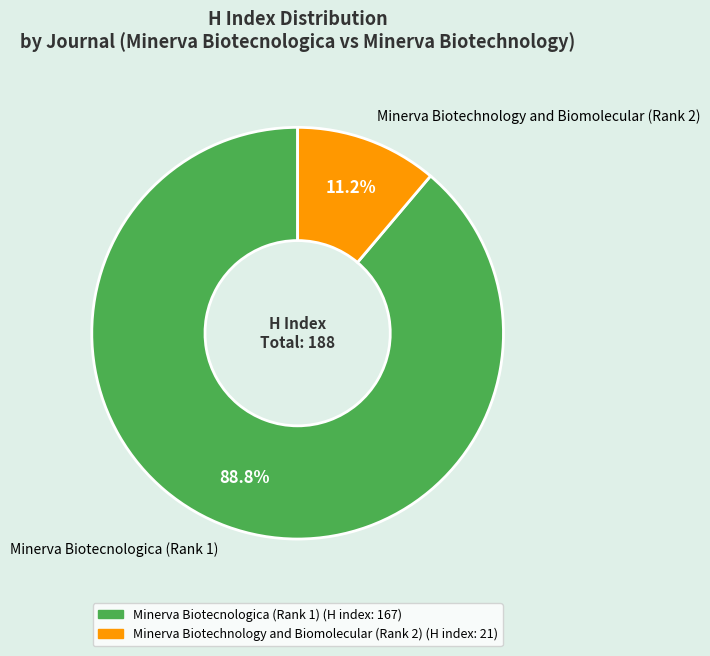

Which category has the biggest portion of the pie?

Minerva Biotecnologica (Rank 1)